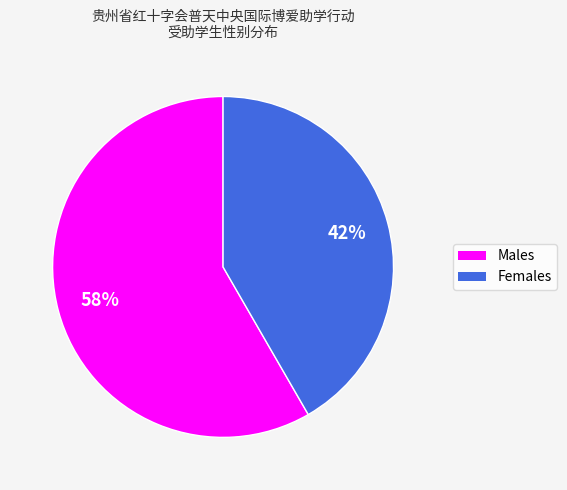

Is there any slice that represents more than half of the pie?

Yes